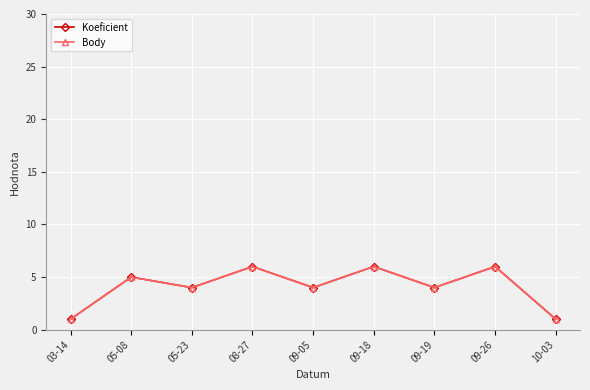

At which category does Body reach its first local valley?

05-23